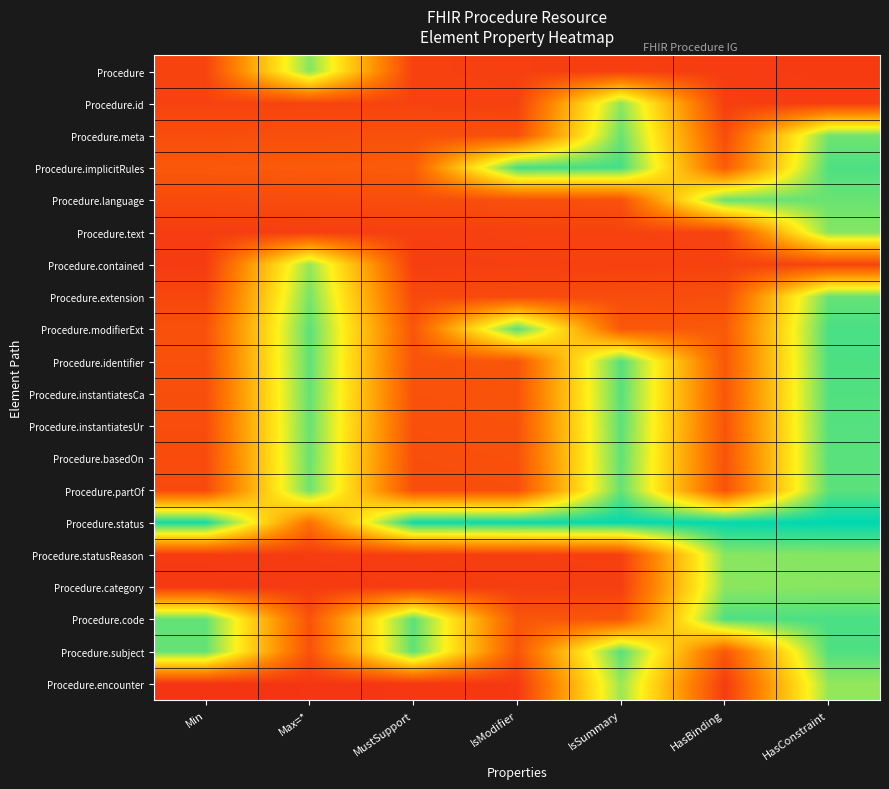

How many series are shown in this chart?

20